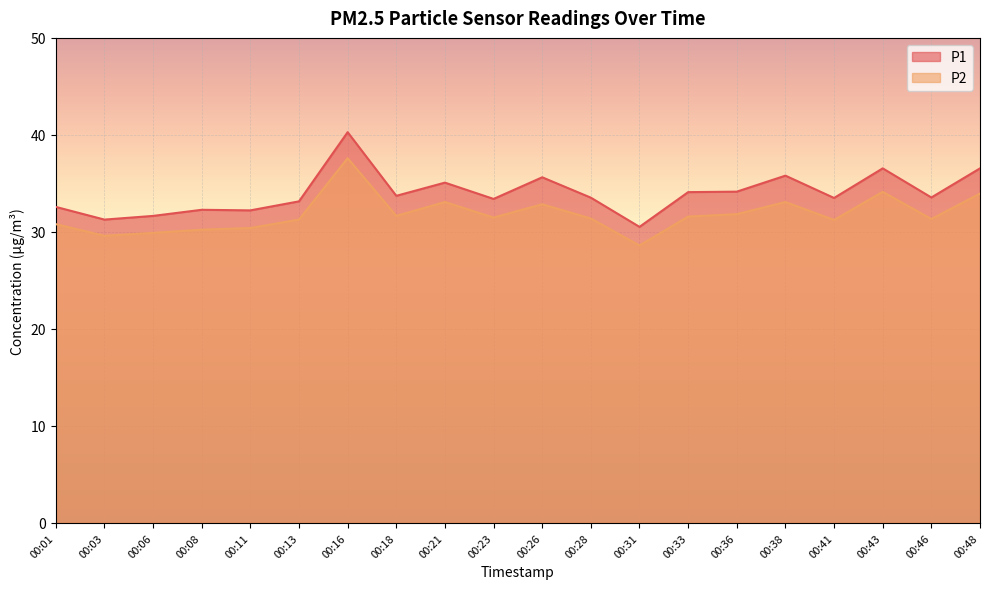

At which category does P2 reach its first local valley?

00:03